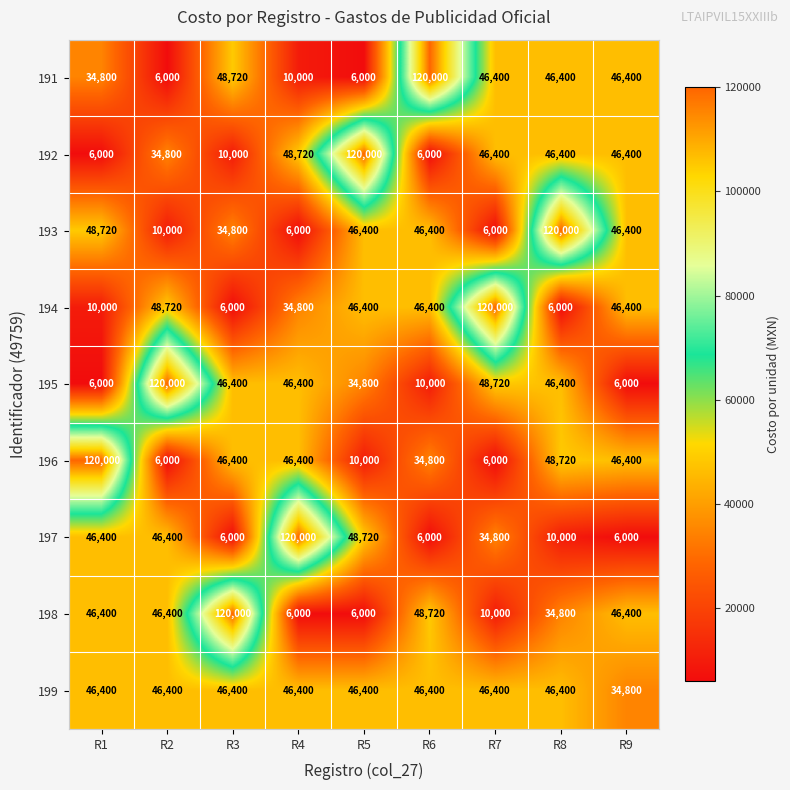

The value of 199 at R8 is 71216. True or false?

False